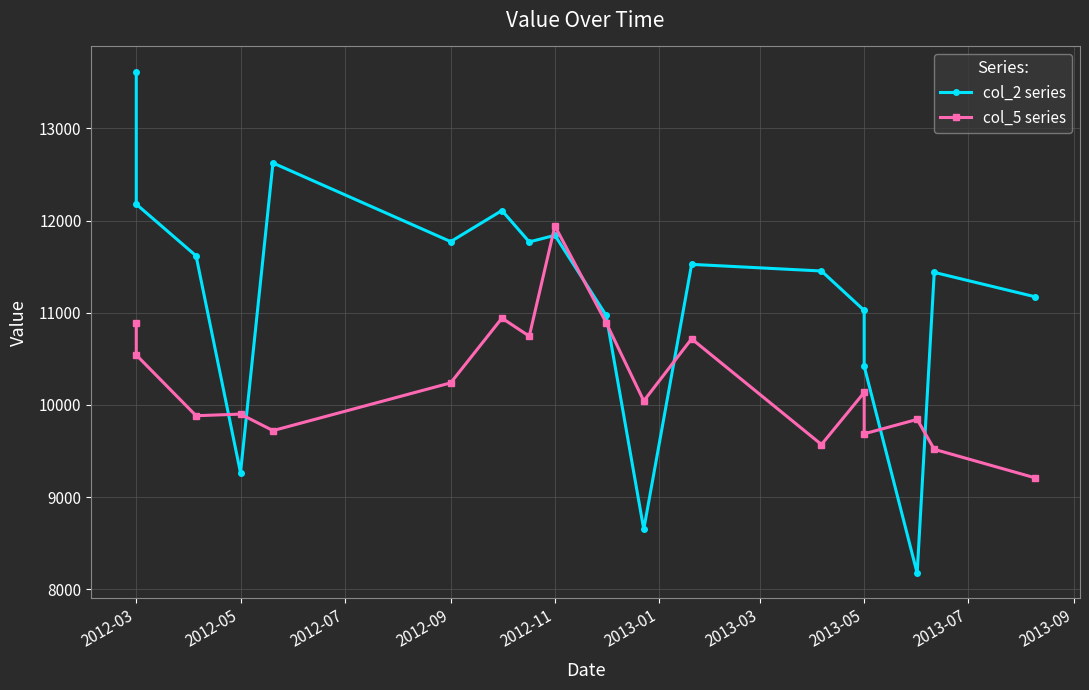

How many times do col_2 series and col_5 series cross each other?

8